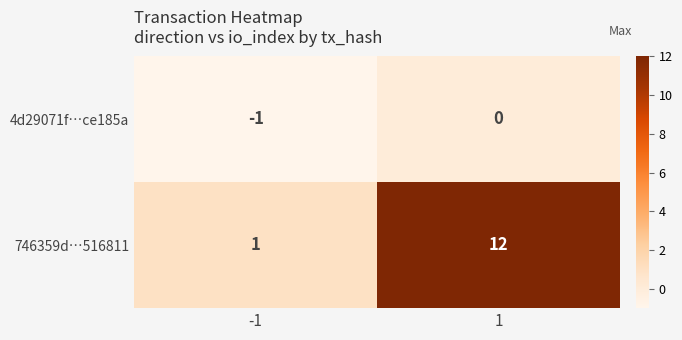

What is the smallest value displayed?

-1